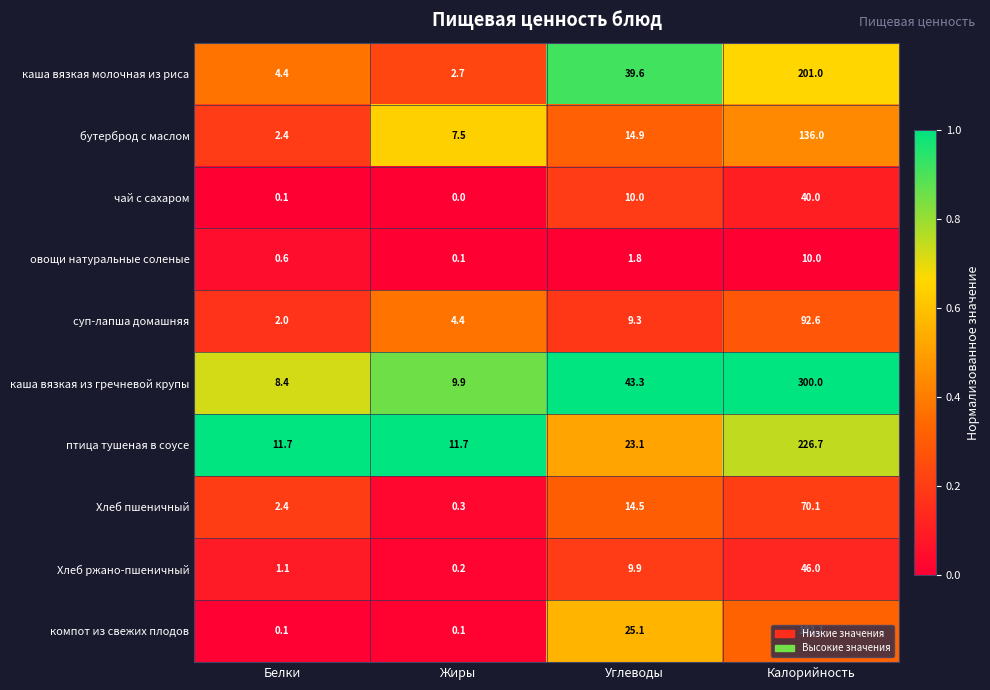

Which series has the widest spread of values?

каша вязкая из гречневой крупы